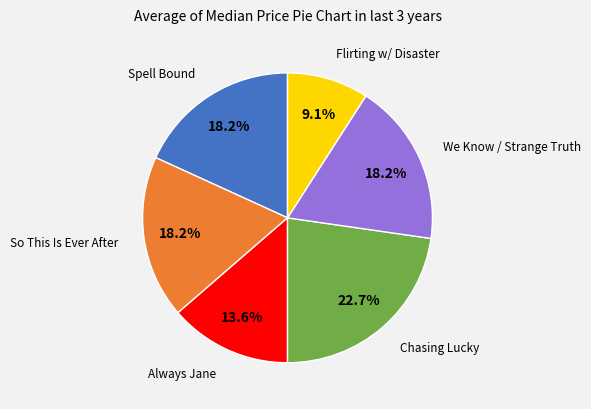

Is there any slice that represents more than half of the pie?

No